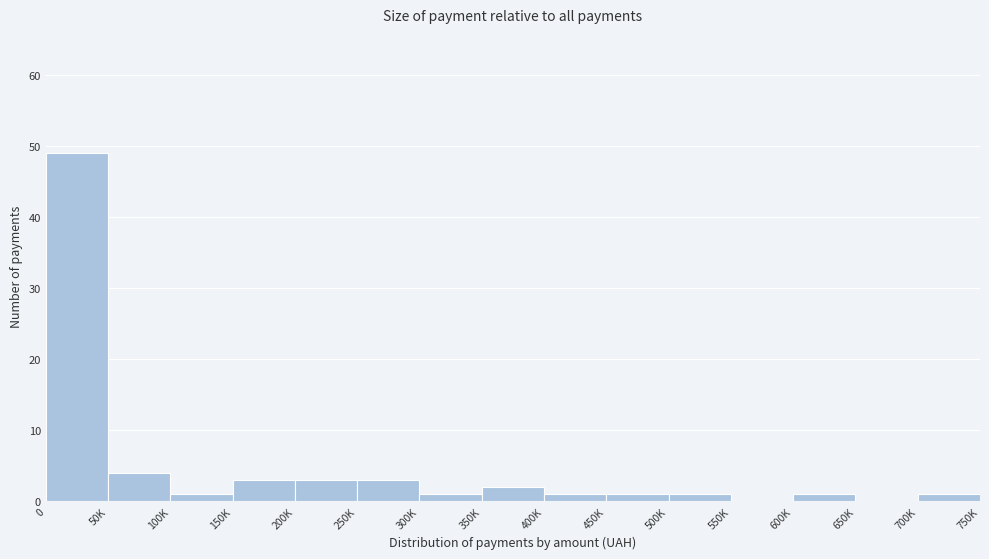

Reading left to right, extract all data points from this chart.

0=49	50K=4	100K=1	150K=3	200K=3	250K=3	300K=1	350K=2	400K=1	450K=1	500K=1	550K=0	600K=1	650K=0	700K=1